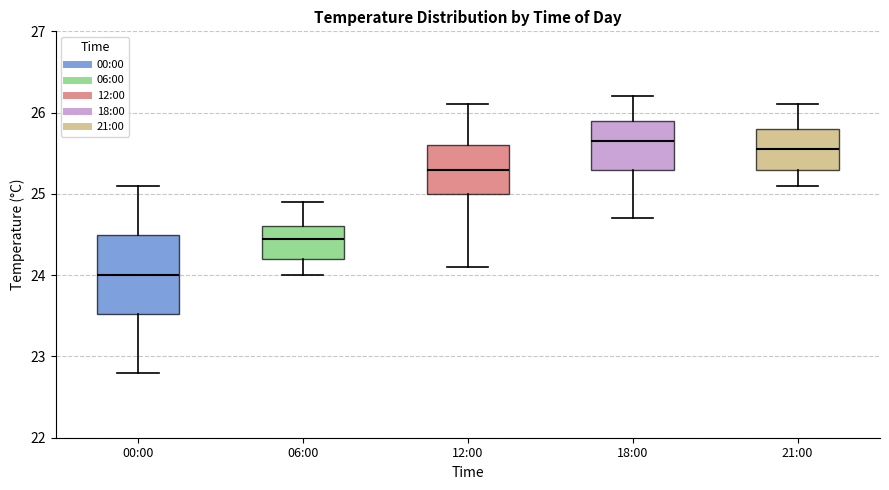

Which box is the tallest, from its lower edge to its upper edge?

00:00